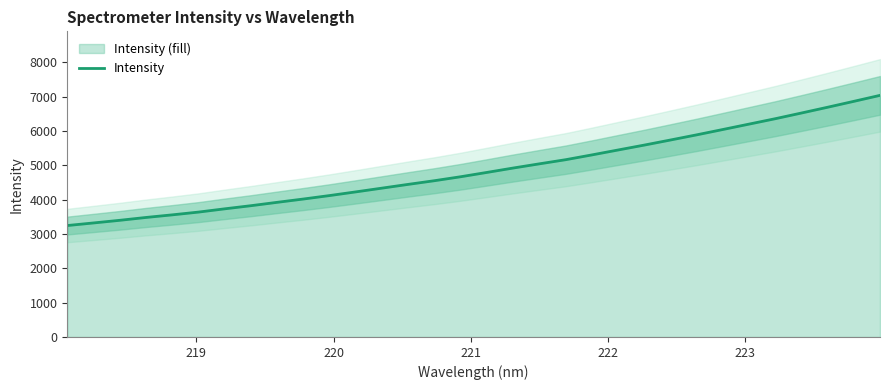

What is the value of the 4th point from the left?

3481.7